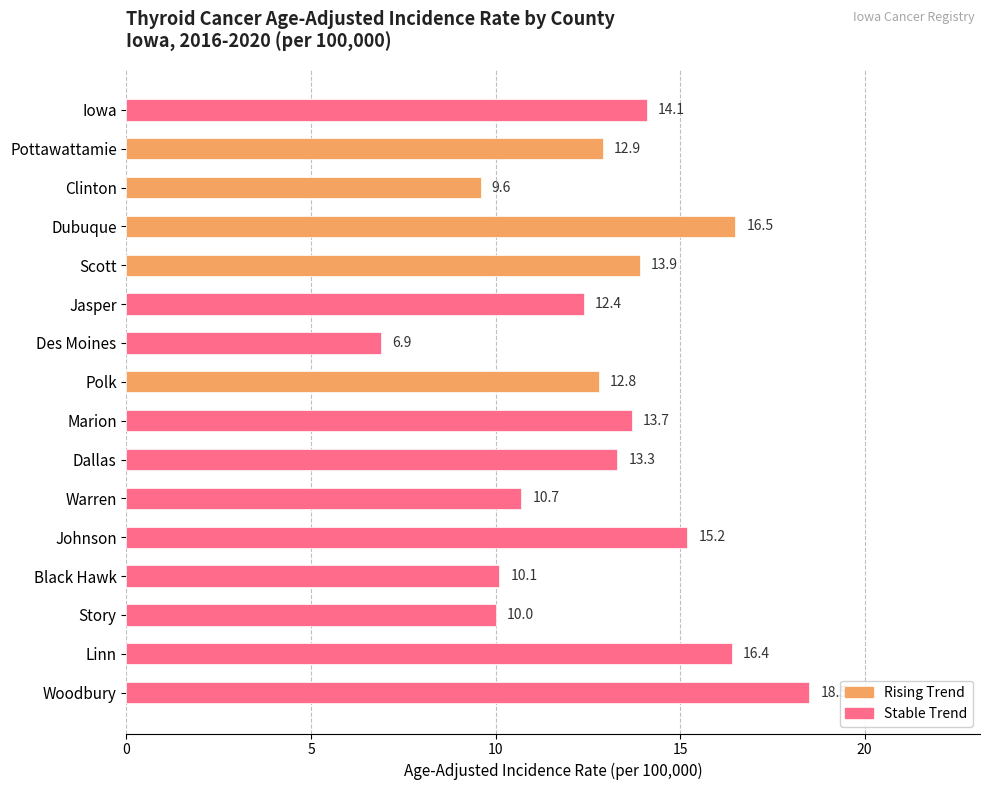

How many bars are there in total?

16